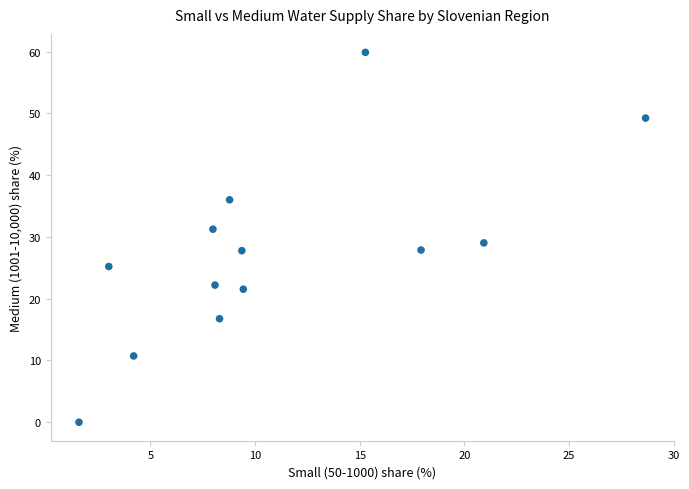

What is the range of Y values (max minus min)?

59.9